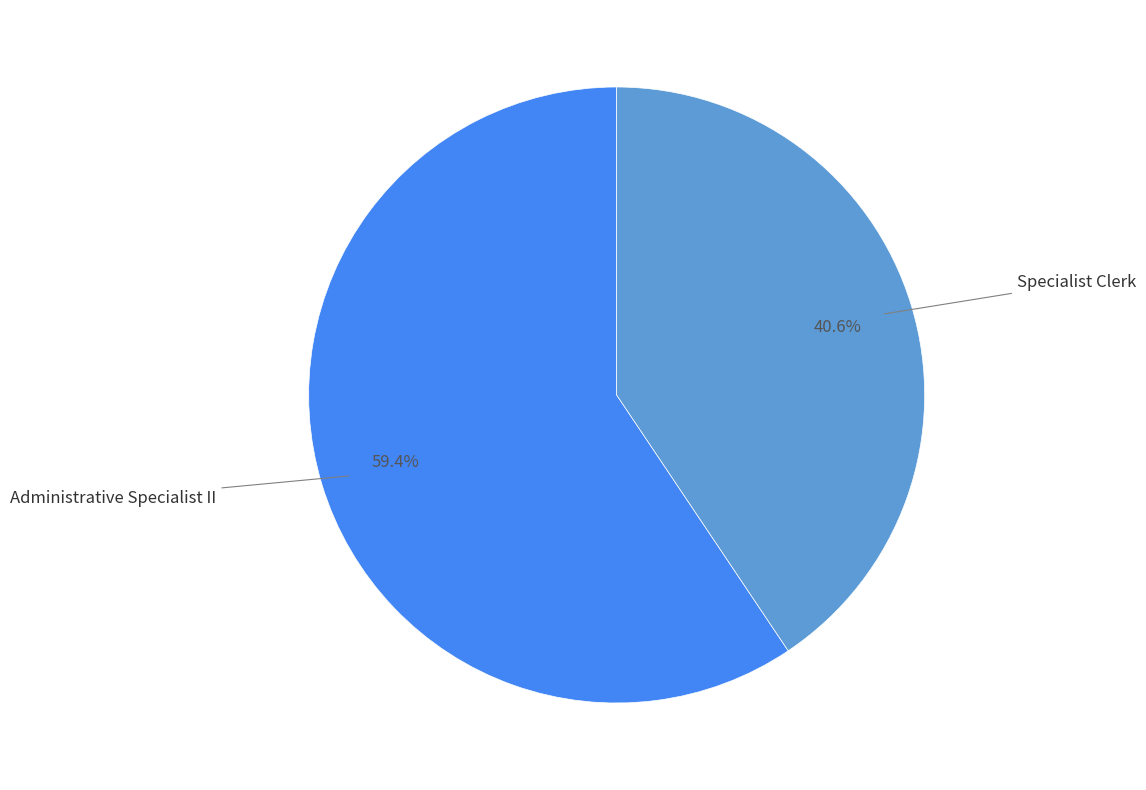

Count the number of slices in the pie.

2